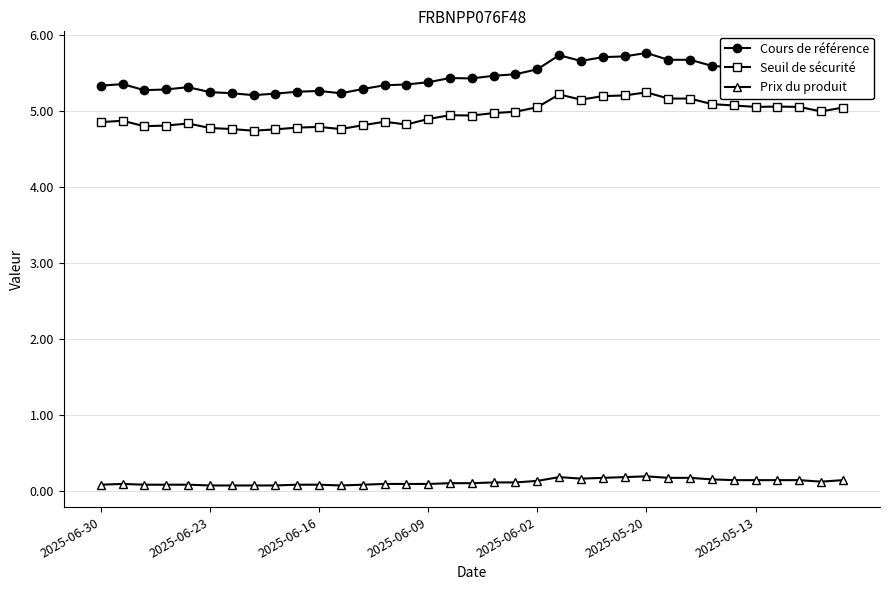

What is the value of the Seuil de sécurité point at the 25th from the left?

5.2